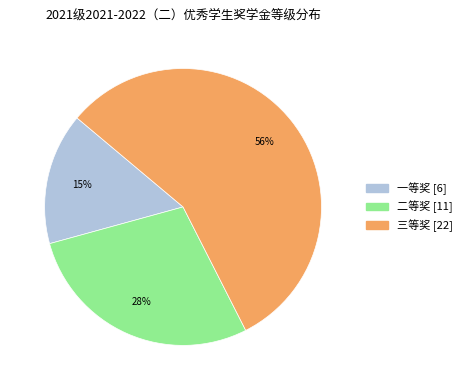

True or false: 三等奖 accounts for 56% of the total.

True